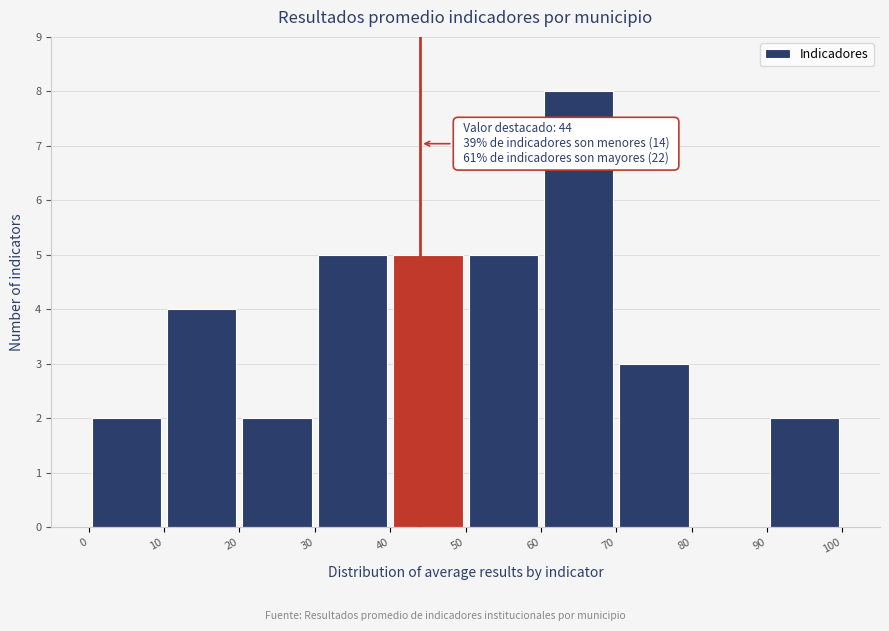

Which range on the x-axis has the tallest bar?

60 to 70